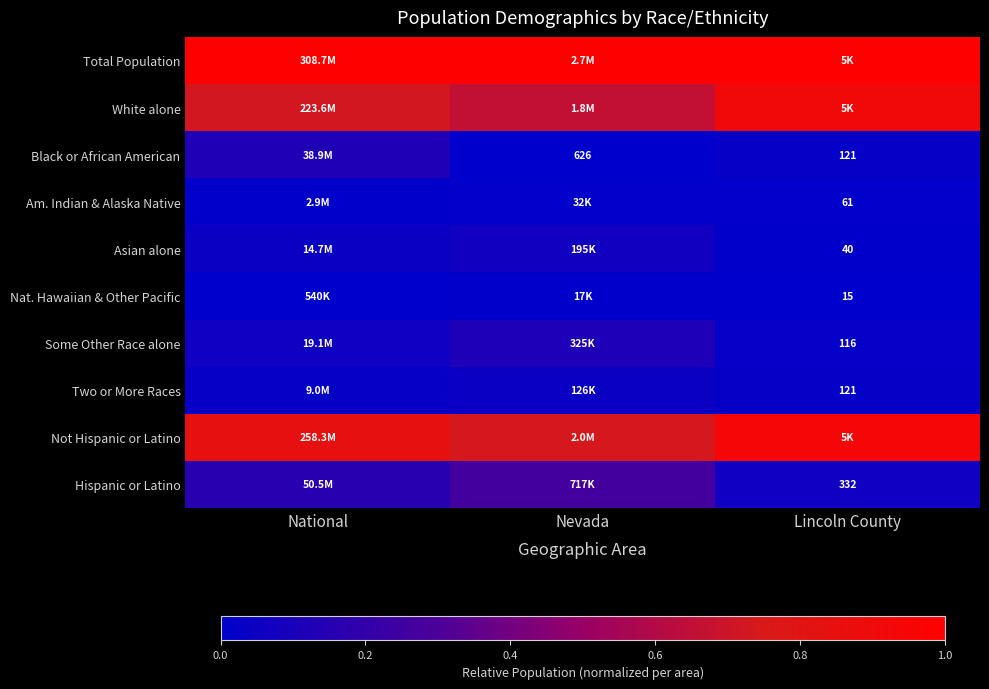

What is the average value of the Some Other Race alone series?

0.1